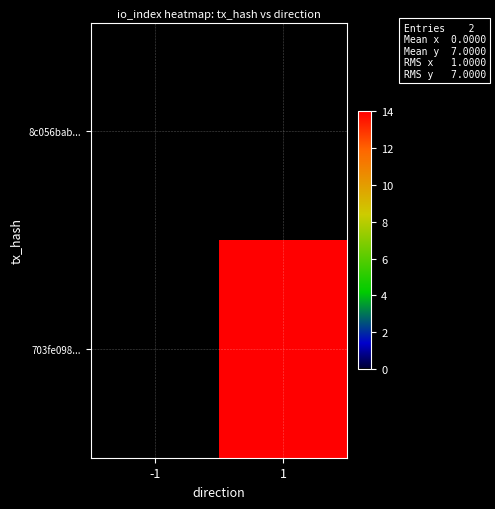

How many data points does each series have?

2